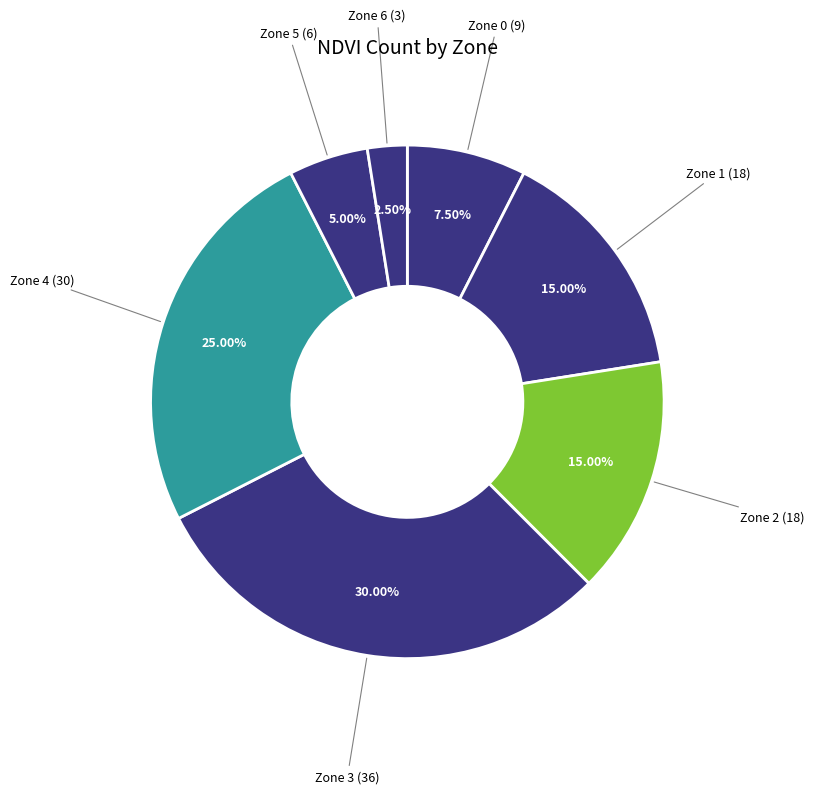

Between Zone 4 and Zone 3, which is larger?

Zone 3